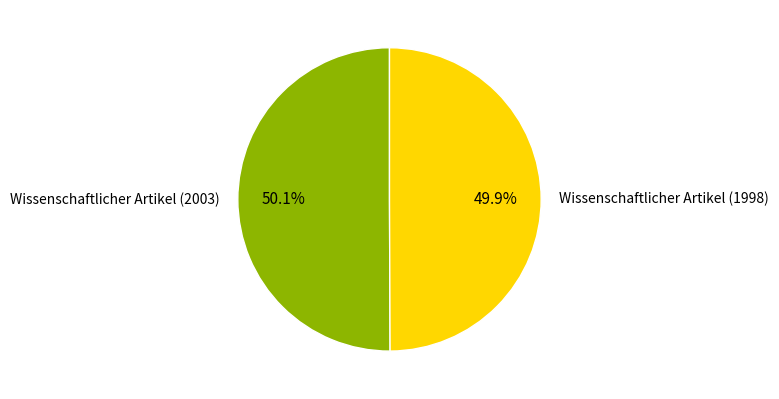

How much of the chart is everything except Wissenschaftlicher Artikel (1998)?

50.1%